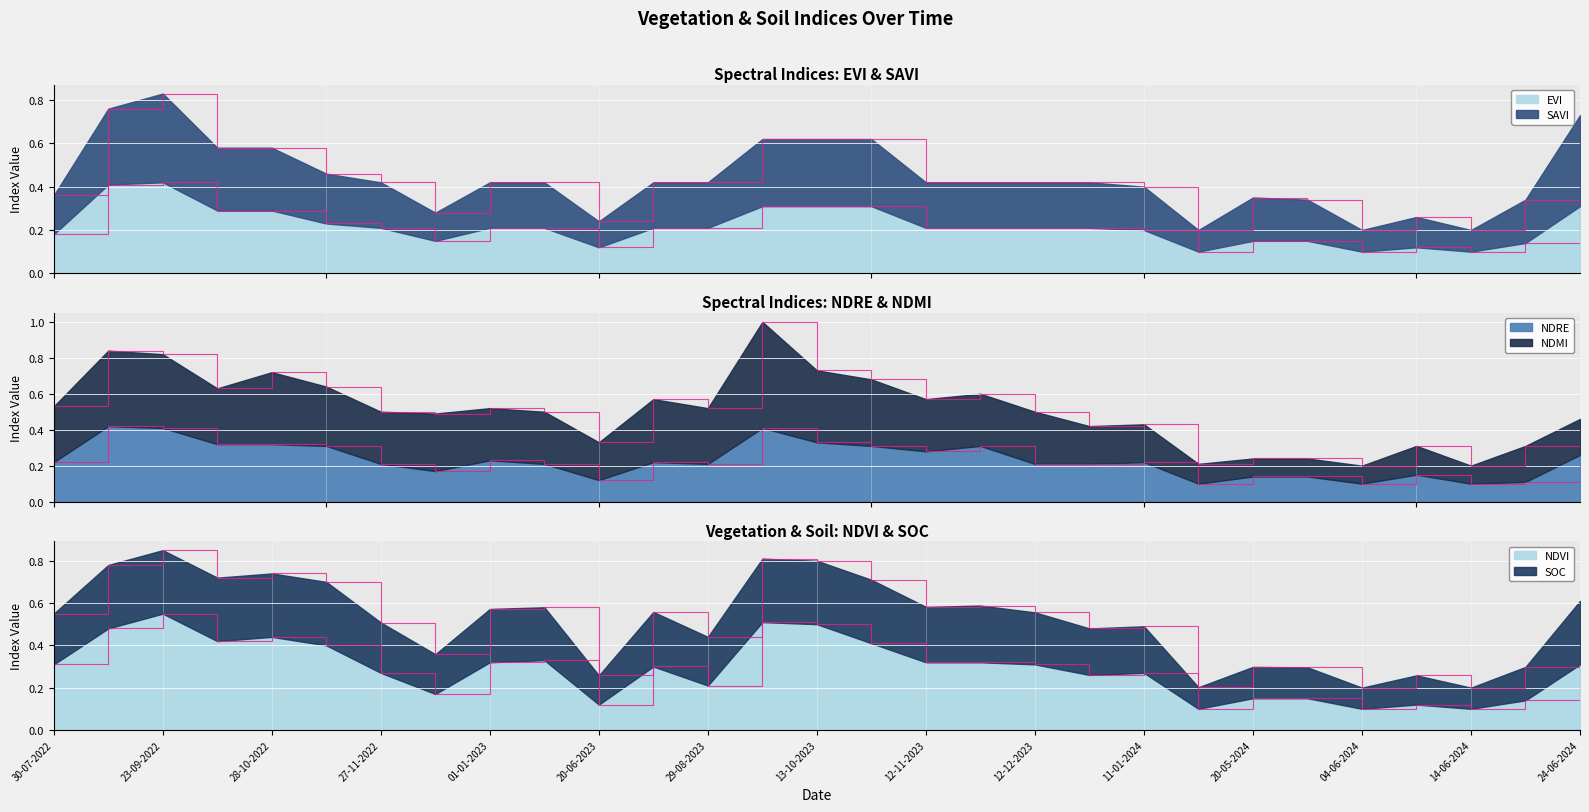

Read the ndre value at 29-08-2023.

0.2